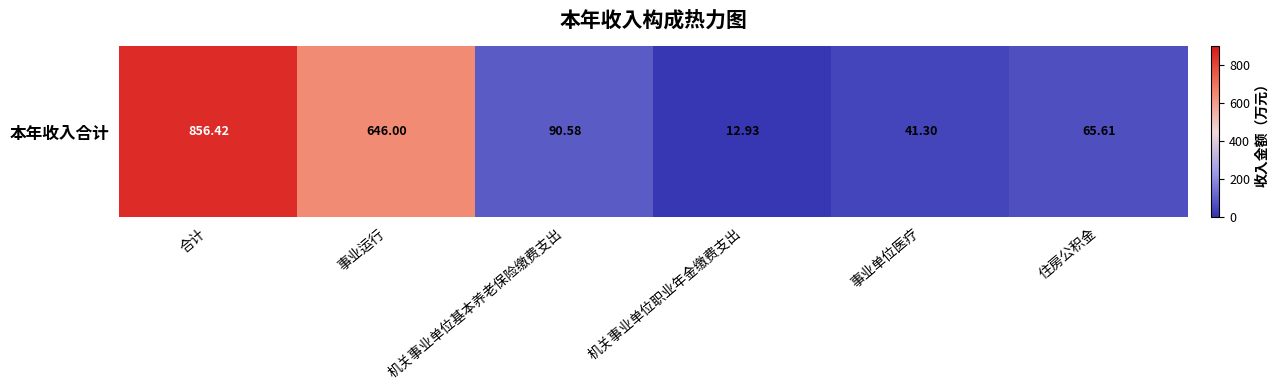

True or false: the data shows 1216.5 at 合计.

False